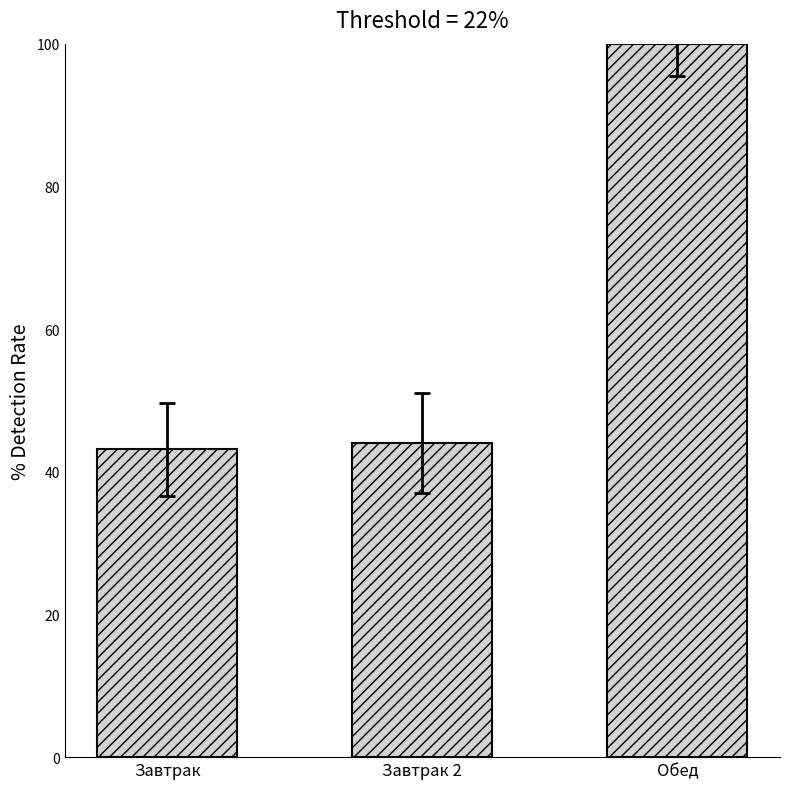

What is the difference between the maximum and minimum values?

56.8